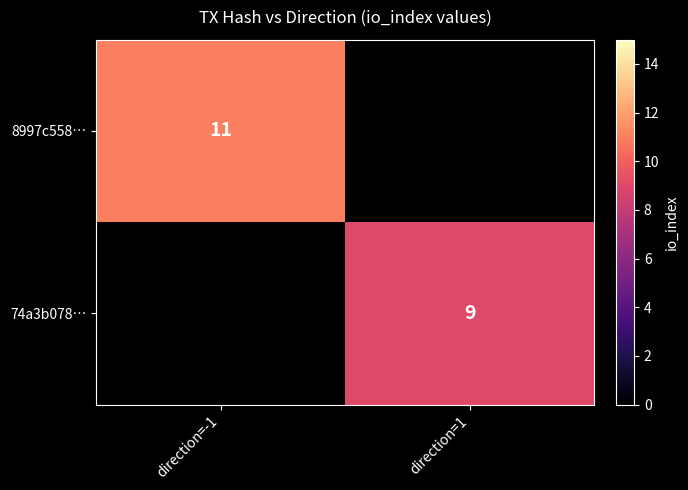

Is the value of 8997c558… at direction=-1 greater than the value of 74a3b078… at direction=1?

Yes